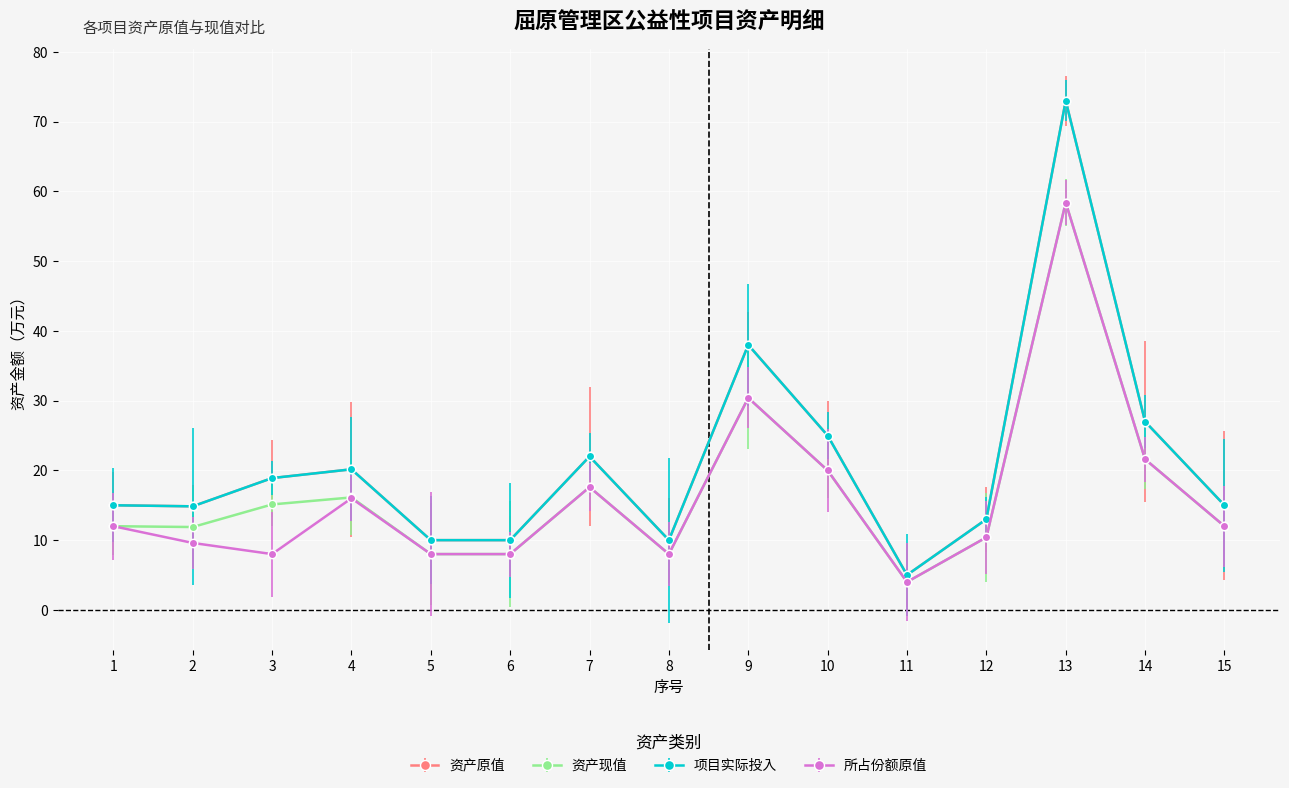

True or false: 资产原值 and 资产现值 cross at least once.

False